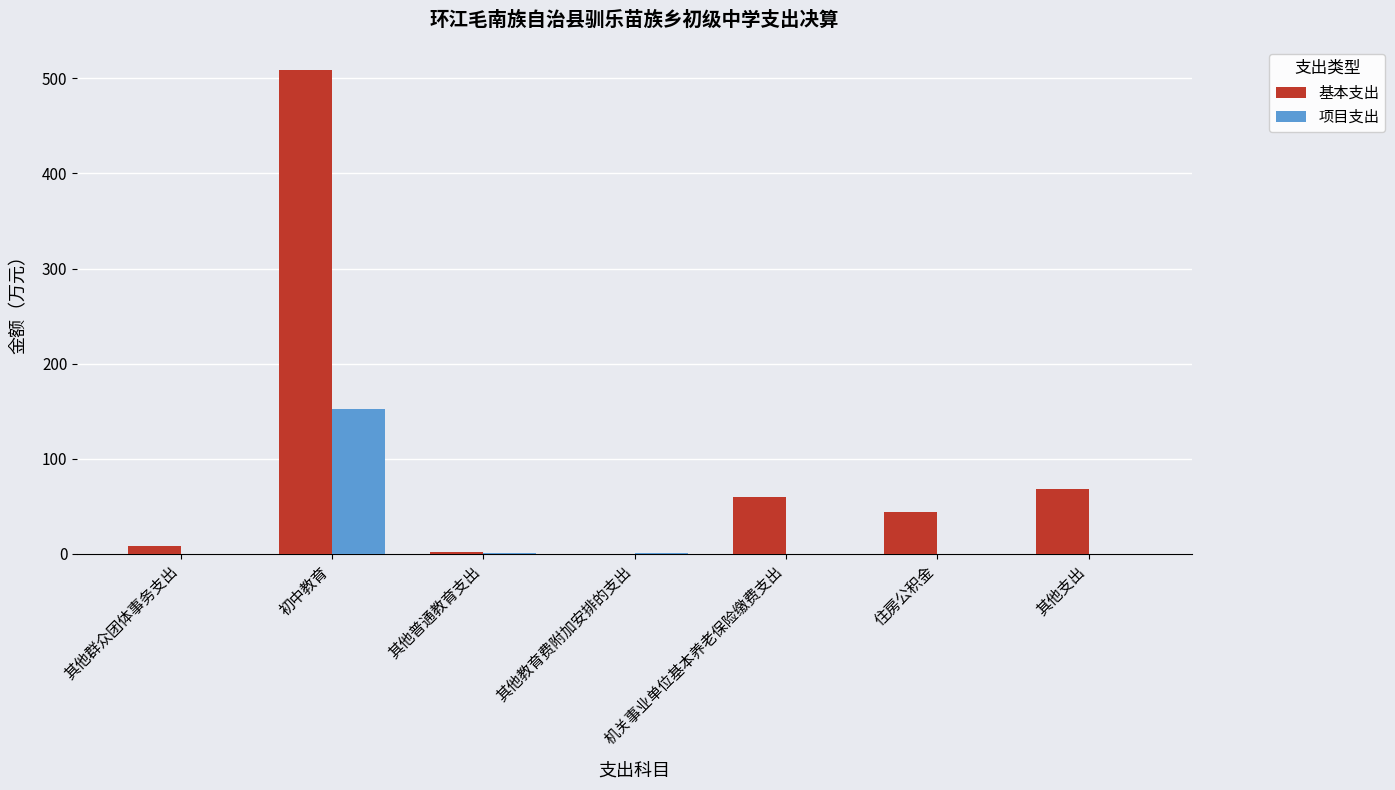

Between 其他教育费附加安排的支出 and 住房公积金, which series saw the biggest shift?

基本支出